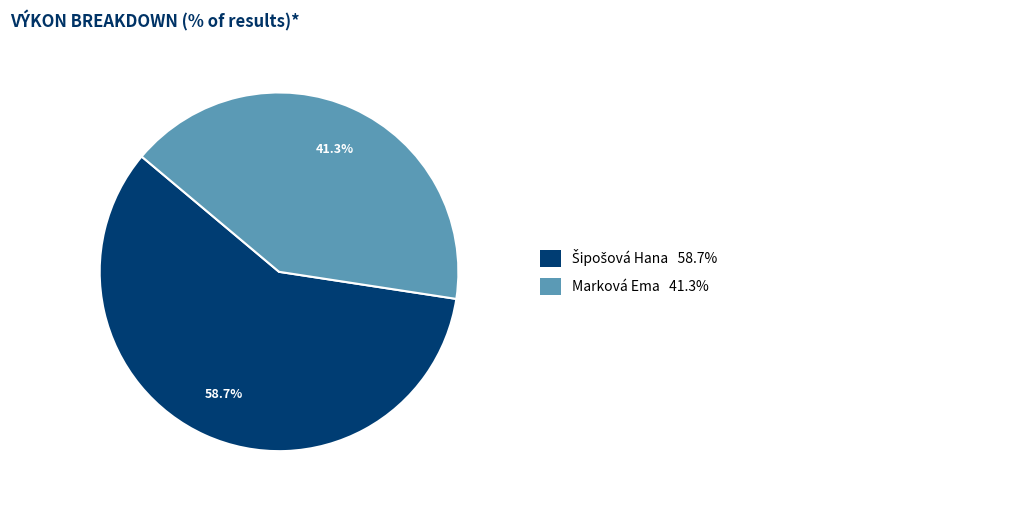

Is there a majority slice in this chart?

Yes